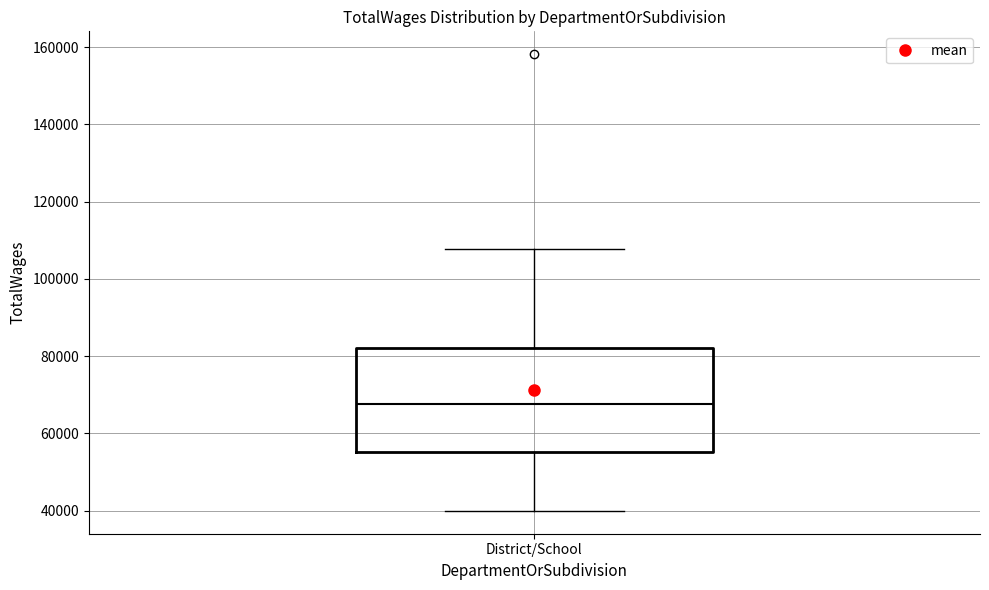

Read this box plot against the y-axis: the position of the median line, the range covered by the box, and the ends of both whiskers. The values are not printed on the chart, so give them approximately, as read against the axis.

median 68000, box 56000 to 82000, whiskers 40000 to 108000